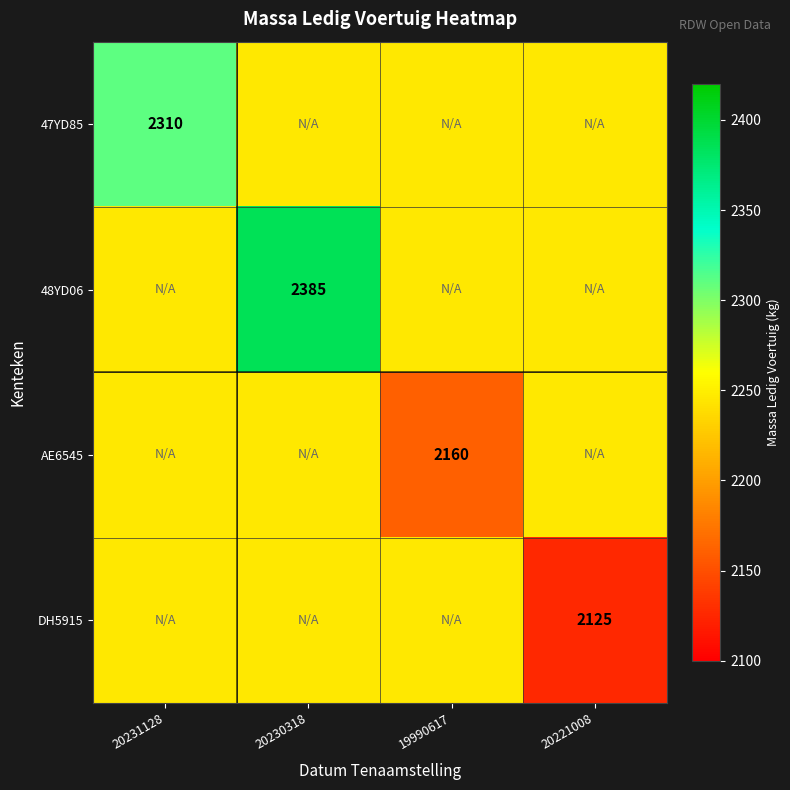

True or false: DH5915 has a value of 3523 at 20221008.

False